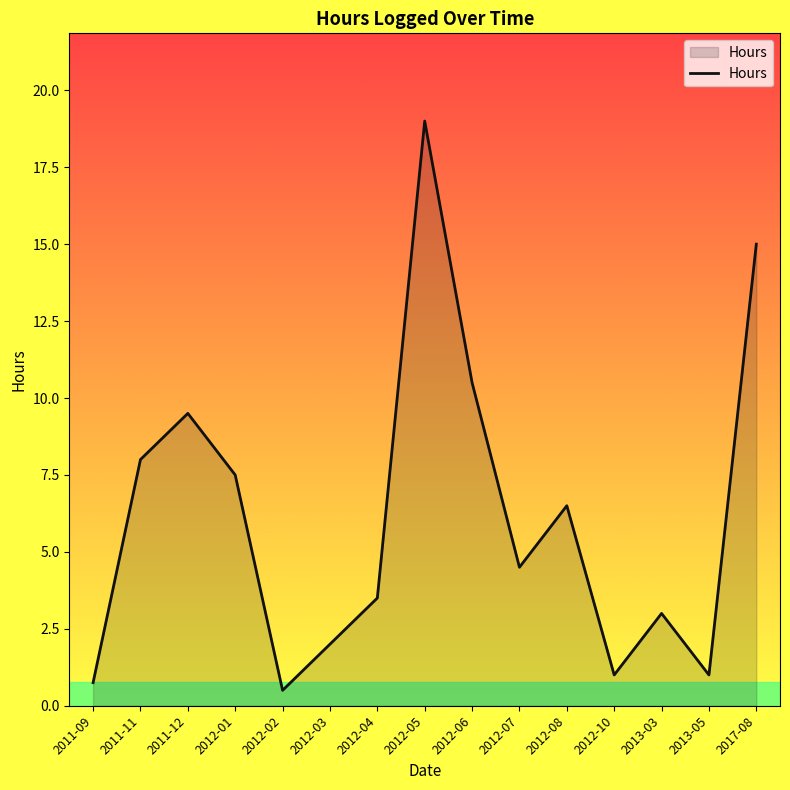

What is the difference between the values at 2012-08 and 2017-08?

8.5